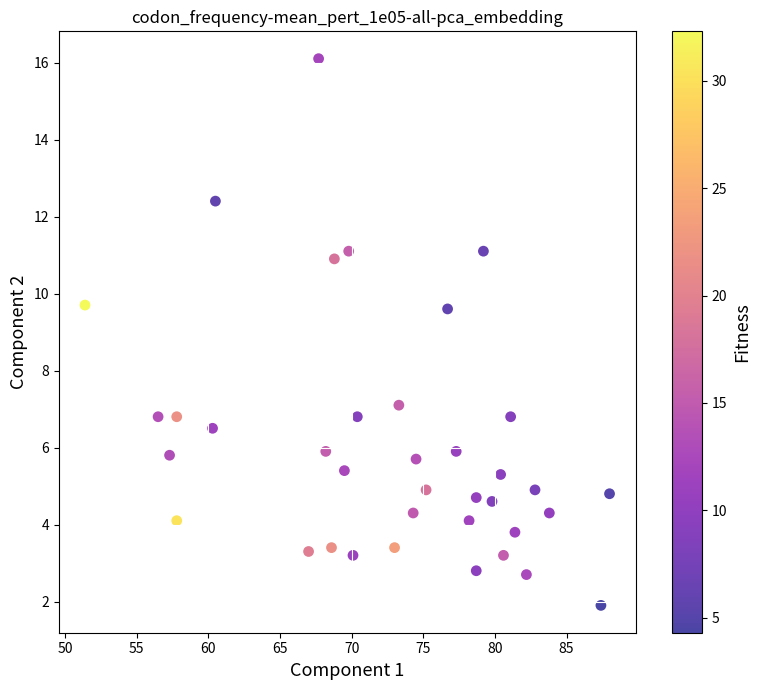

What is the range of X values (max minus min)?

36.6